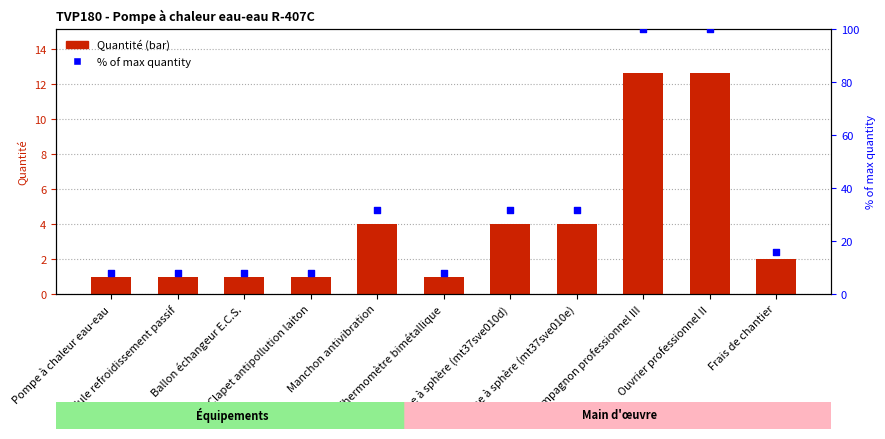

Which series has the largest total across all categories?

% of max quantity